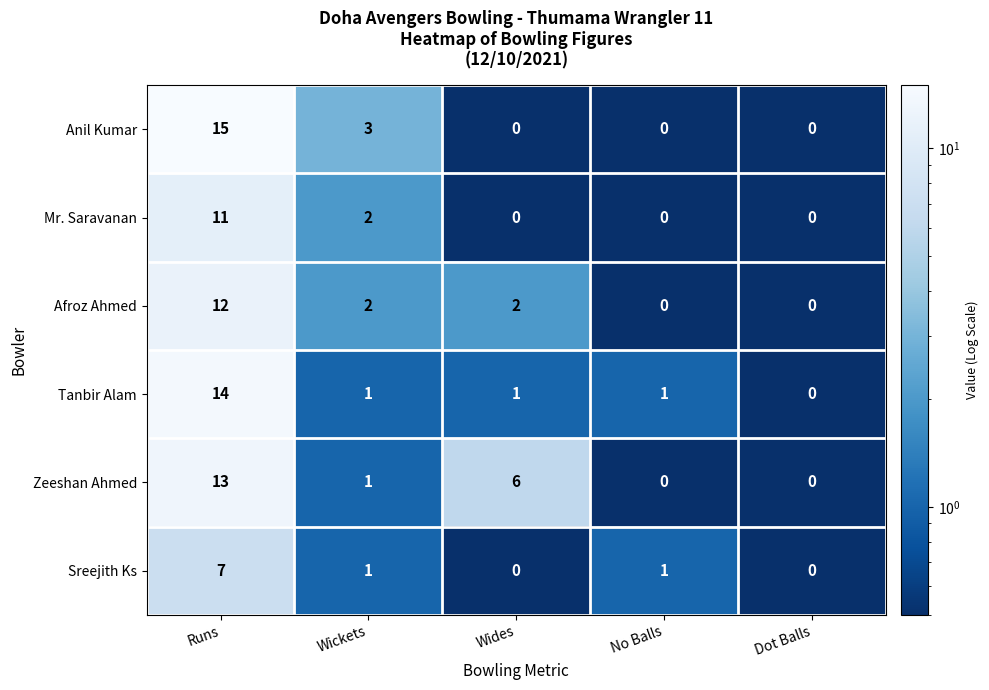

The value of Sreejith Ks at Wickets is 2. True or false?

False